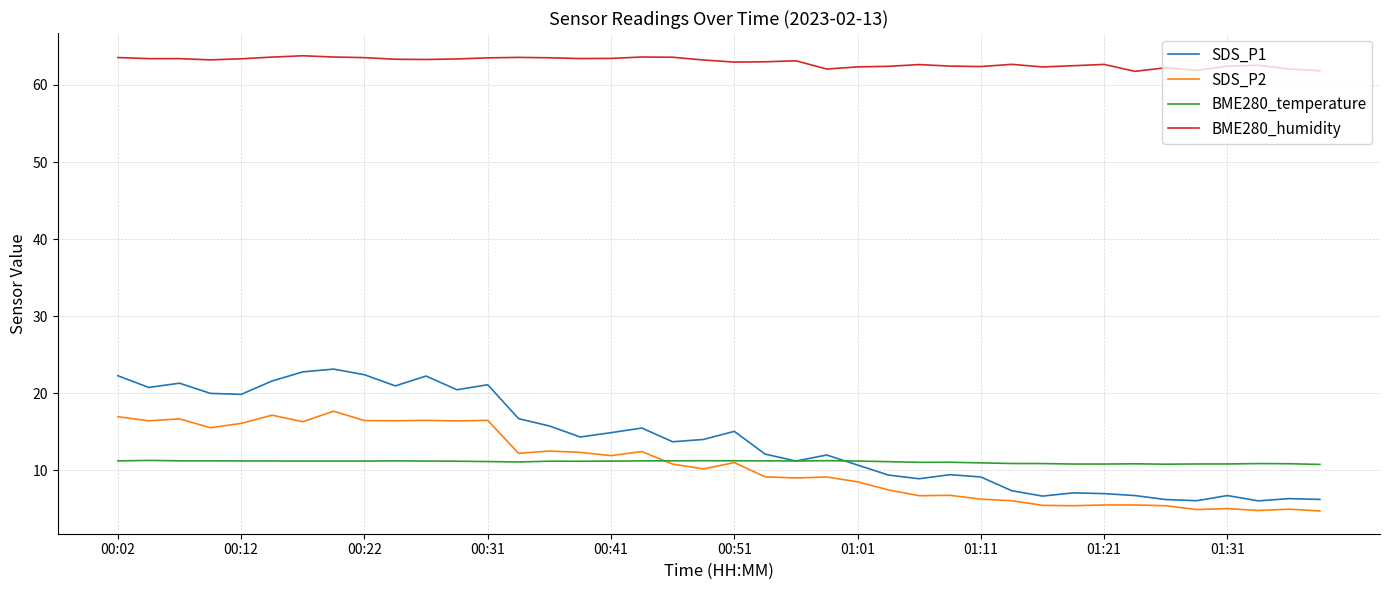

Which series has the largest total across all categories?

BME280_humidity